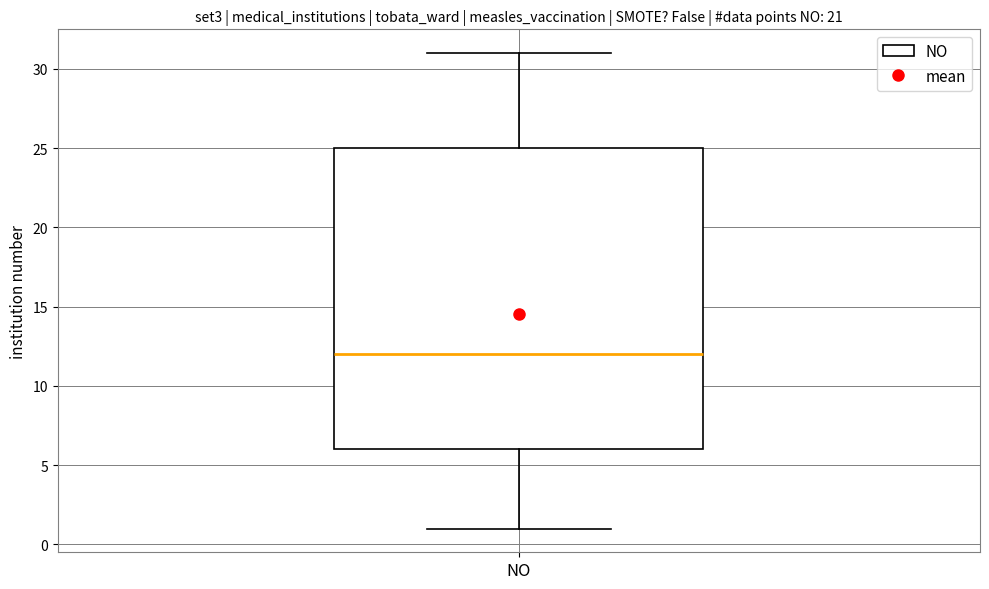

Read this box plot against the y-axis: the position of the median line, the range covered by the box, and the ends of both whiskers. The values are not printed on the chart, so give them approximately, as read against the axis.

median 12, box 6 to 25, whiskers 1 to 31